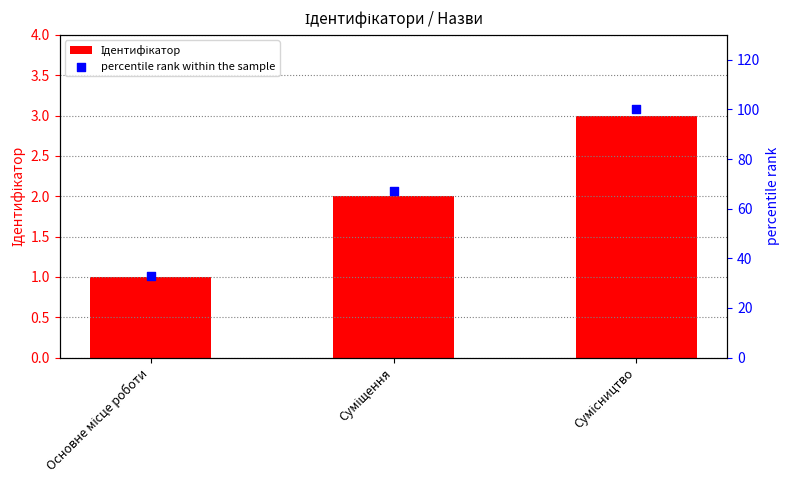

Which series reaches the maximum Y coordinate?

percentile rank within the sample